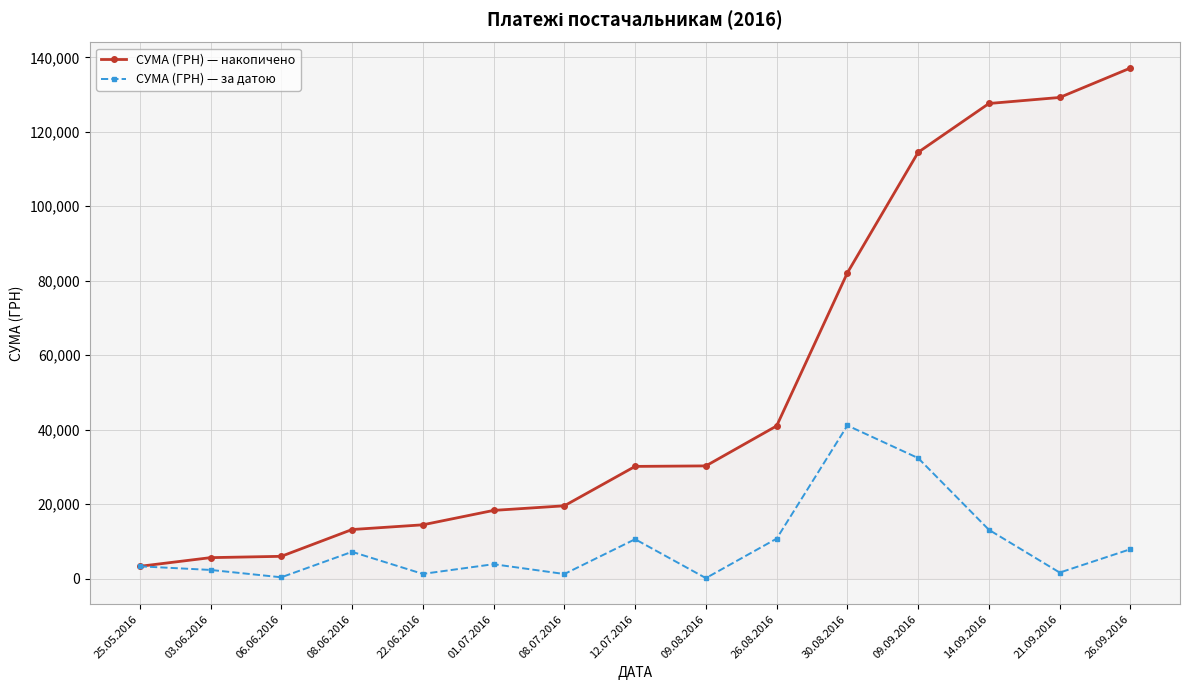

Is it true that СУМА (ГРН) — накопичено equals 30271.7 at 09.08.2016?

True